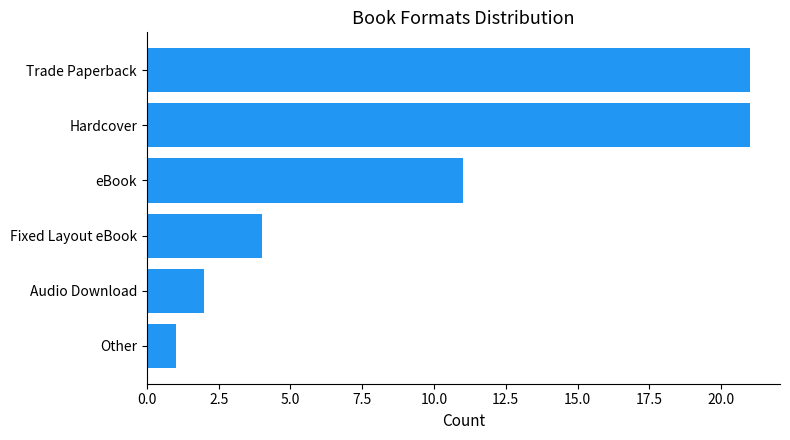

What is the approximate value at Trade Paperback, to the nearest 10?

20